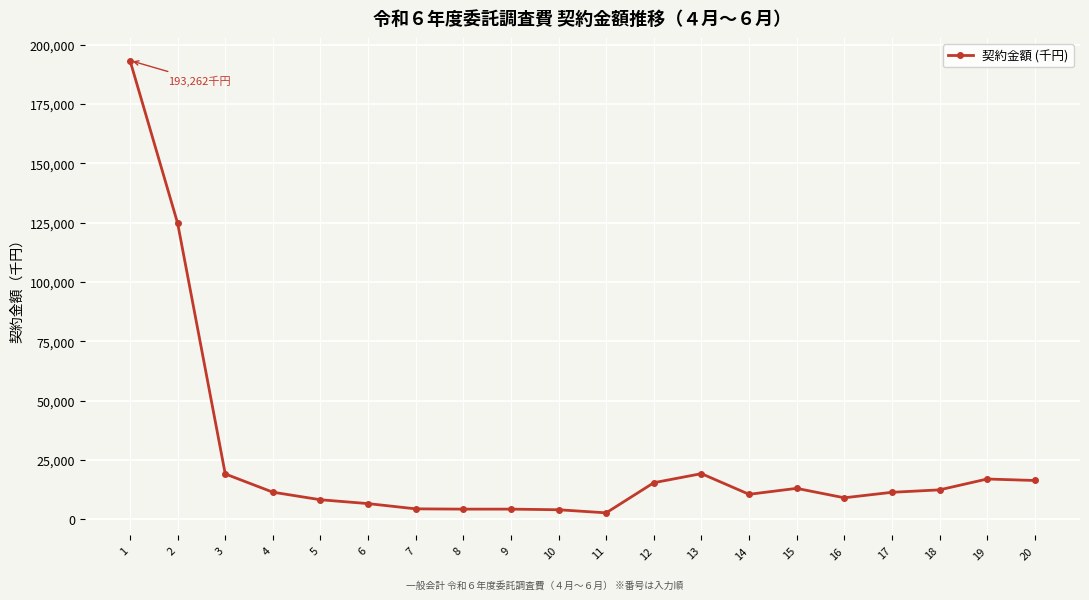

Read the value at 16, to the nearest 50.

9100